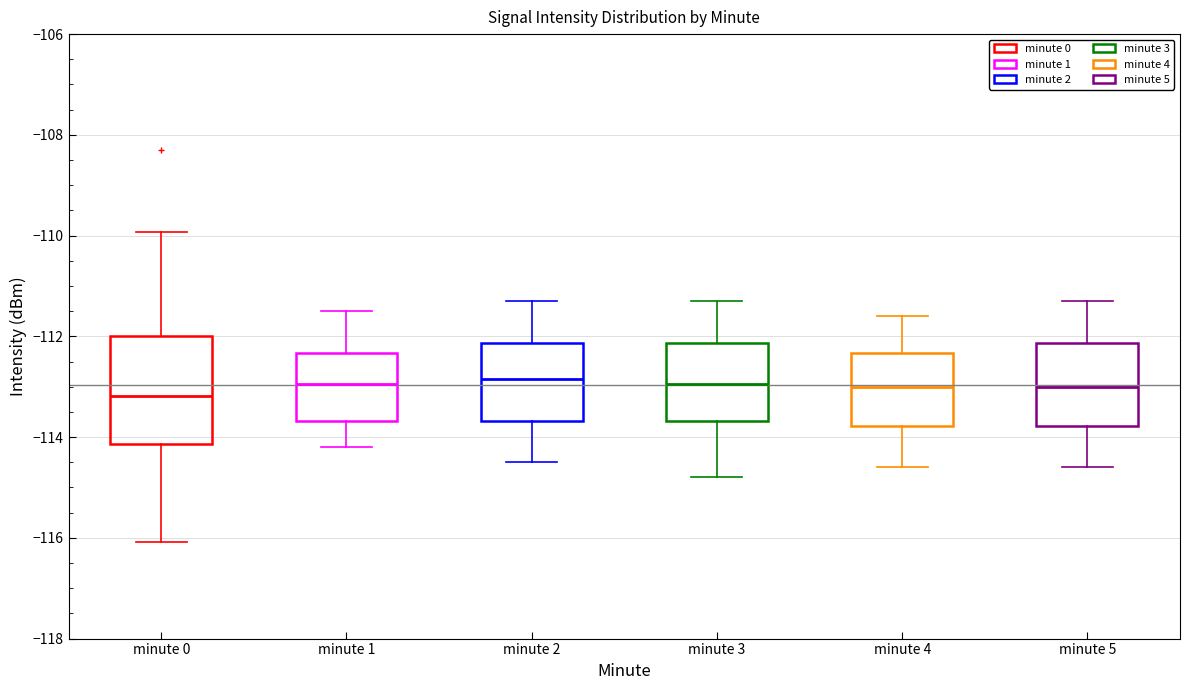

Where does the median line of the box for minute 0 sit on the y-axis? The values are not printed on the chart, so give them approximately, as read against the axis.

-113.2